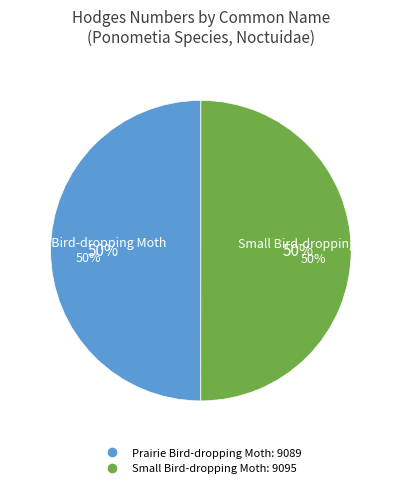

To the nearest percent, what is the average slice percentage?

50%